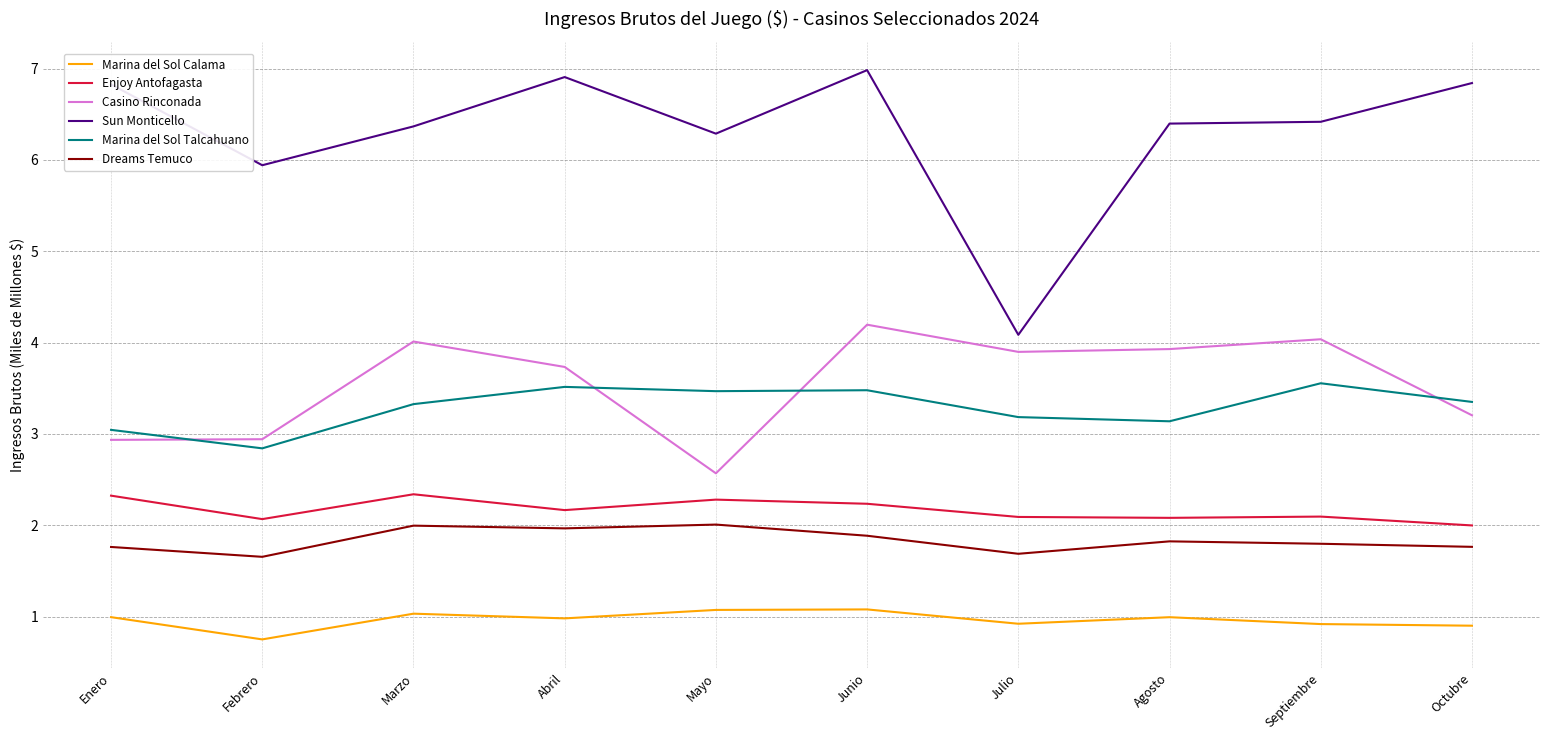

What is the difference between the maximum and second lowest values in the Enjoy Antofagasta series?

0.3